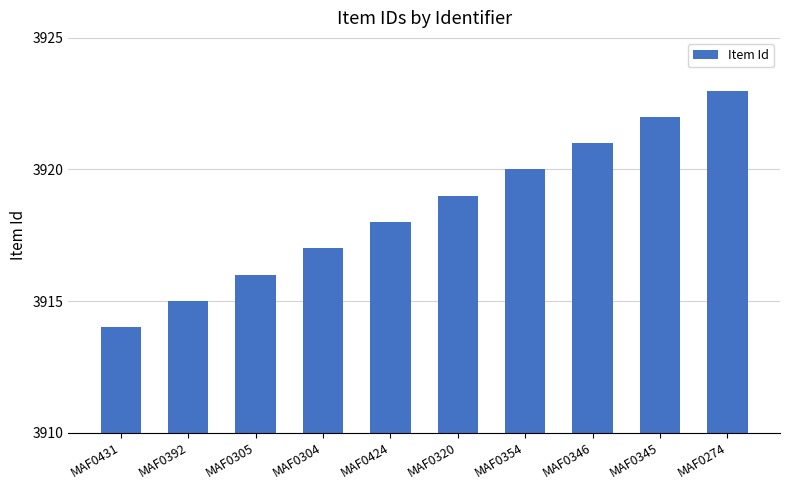

How many data points are less than 3919?

5